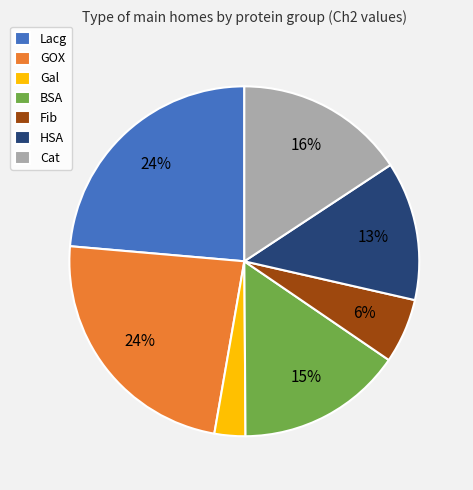

Do HSA and Fib together represent more than half of the pie?

No